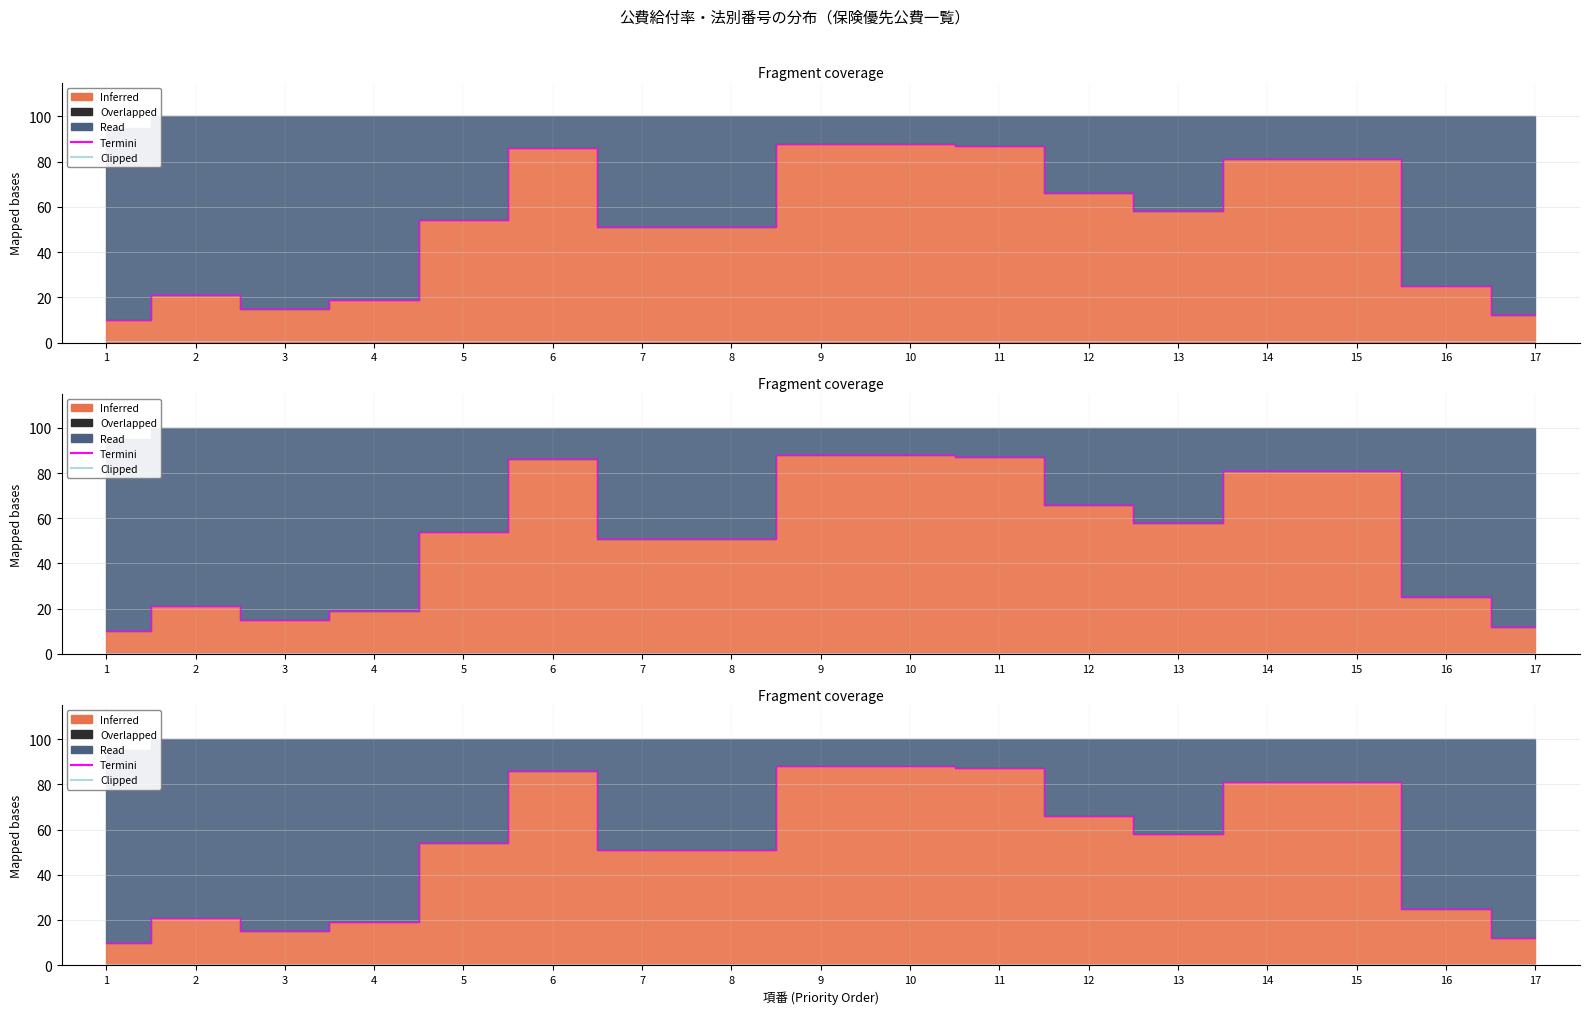

At which category does the chart reach its peak across all series?

9